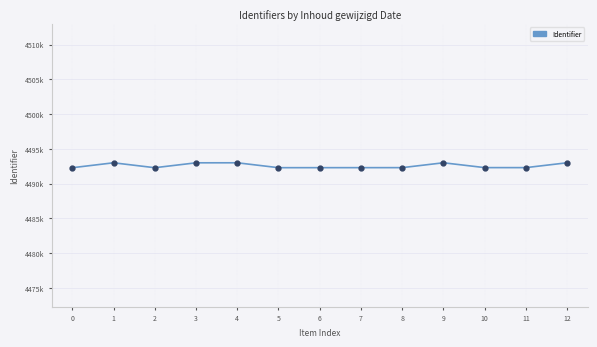

What is the greatest value displayed?

4493001